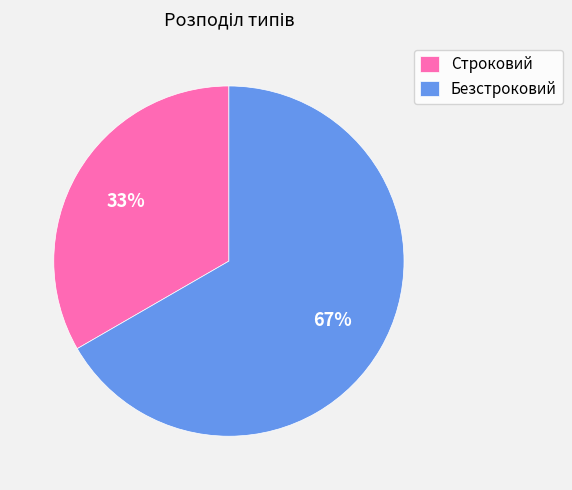

Does Безстроковий represent more than half of the total?

Yes